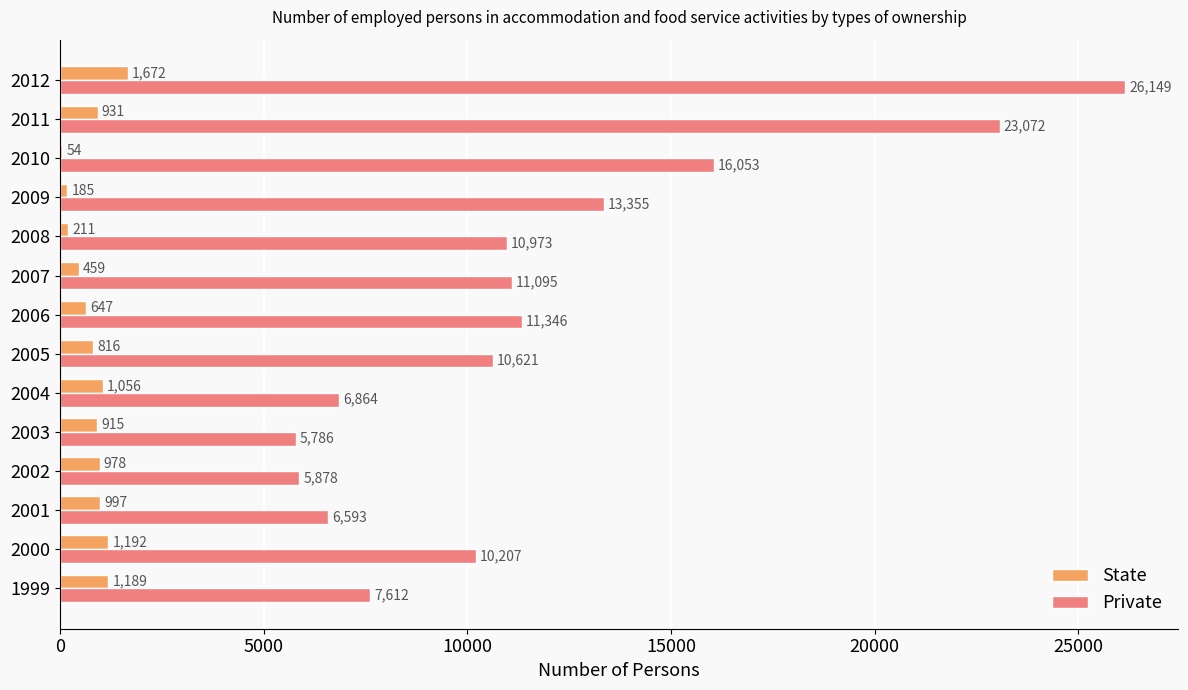

What is the sum of all State values?

11302